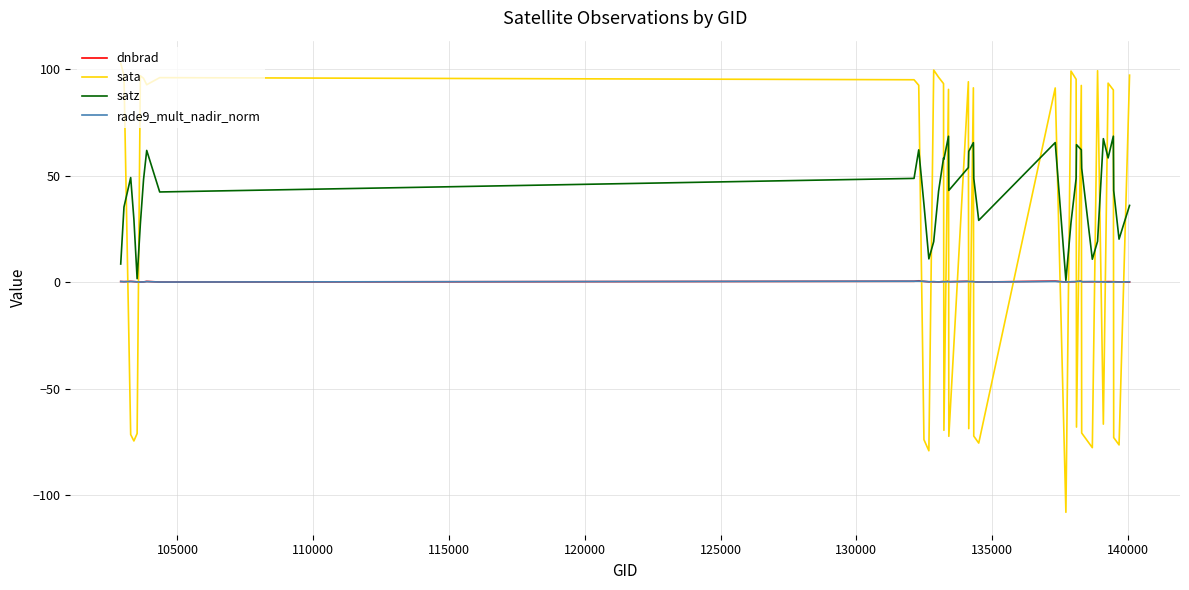

Which series has the widest spread of values?

sata